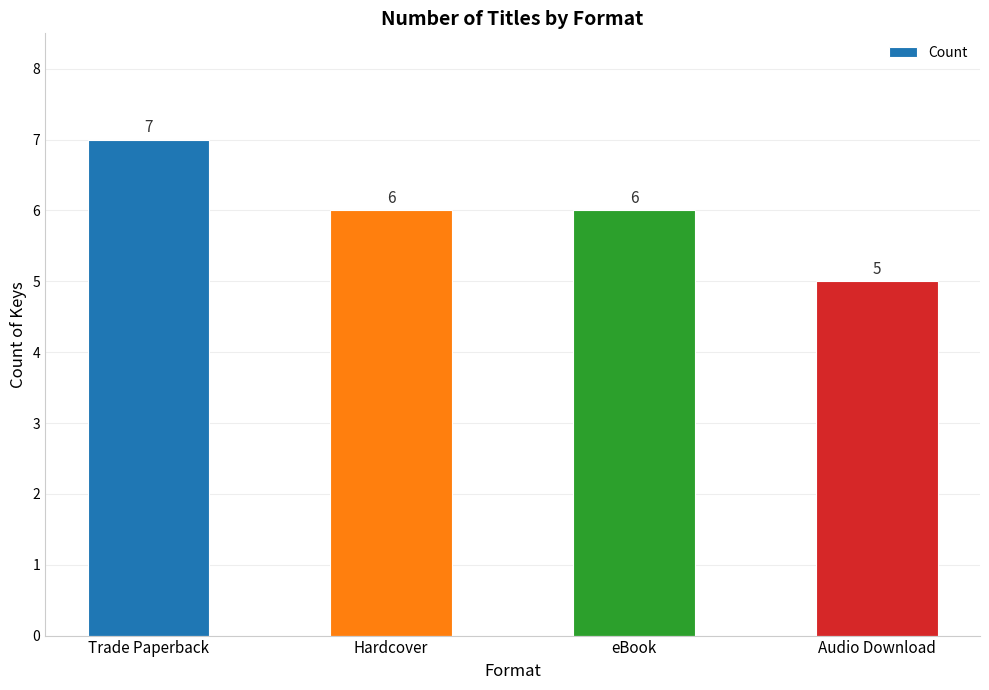

The value at Audio Download is 8. True or false?

False